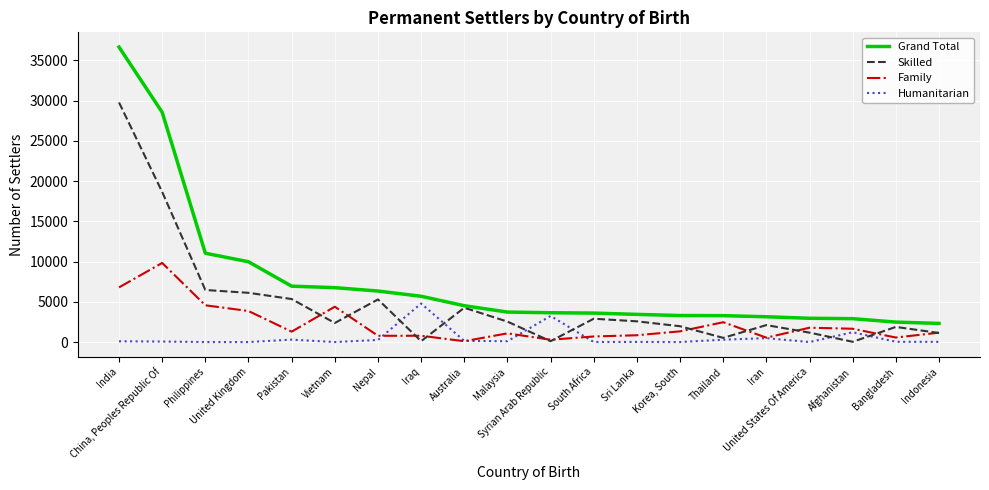

Which series has the widest spread of values?

Grand Total